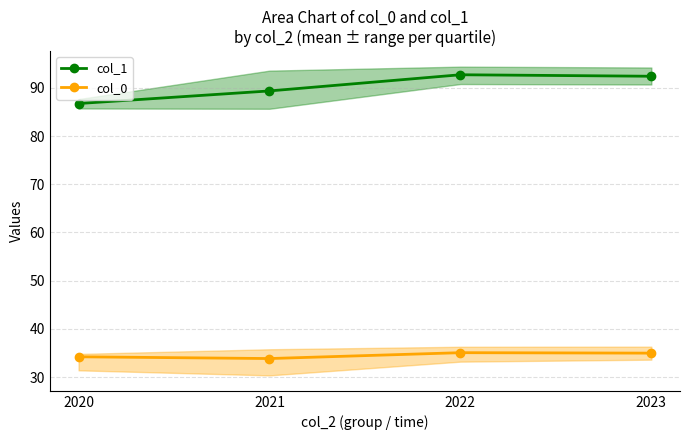

Reading right to left, transcribe all the data shown in this chart.

col_1: 92.4	92.7	89.4	86.7
col_0: 35.0	35.1	33.9	34.2